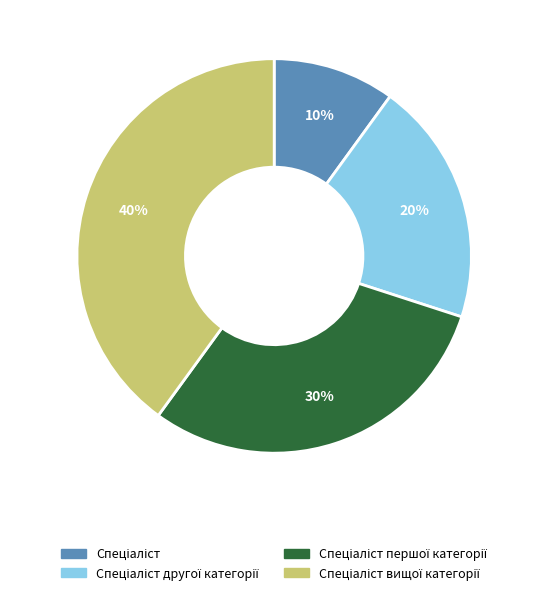

Is there a majority slice in this chart?

No